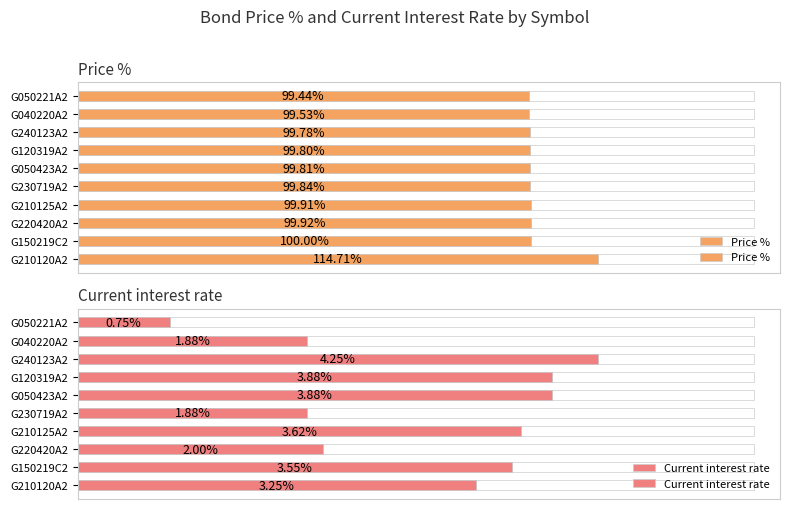

What is the sum of the Current interest rate values at G210120A2 and G050221A2?

4.0